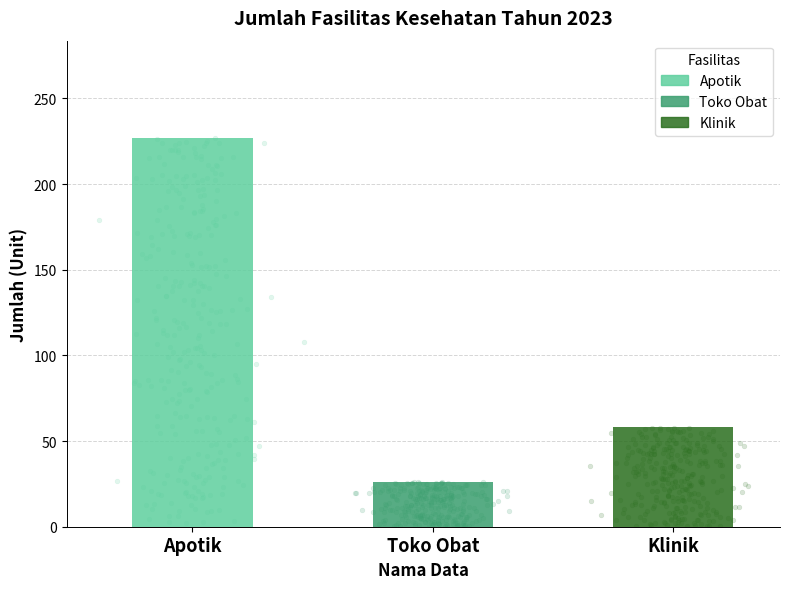

What is the change in value from Apotik to Klinik?

-169